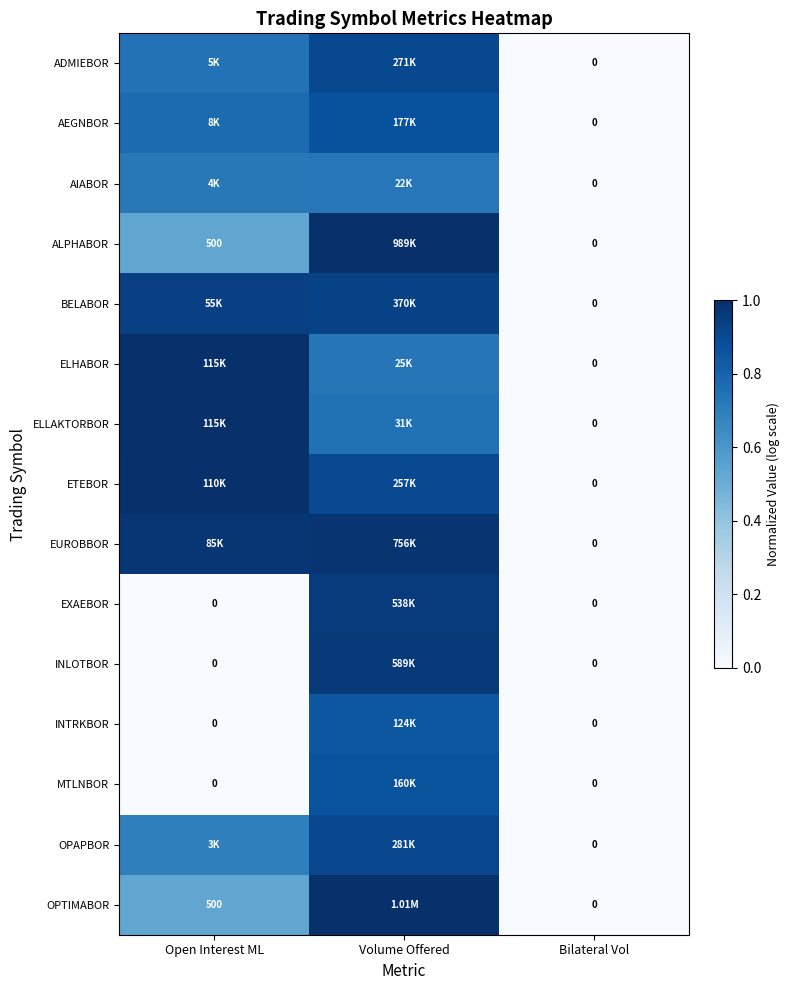

Is the value of ELLAKTORBOR at Volume Offered greater than the value of AIABOR at Volume Offered?

Yes